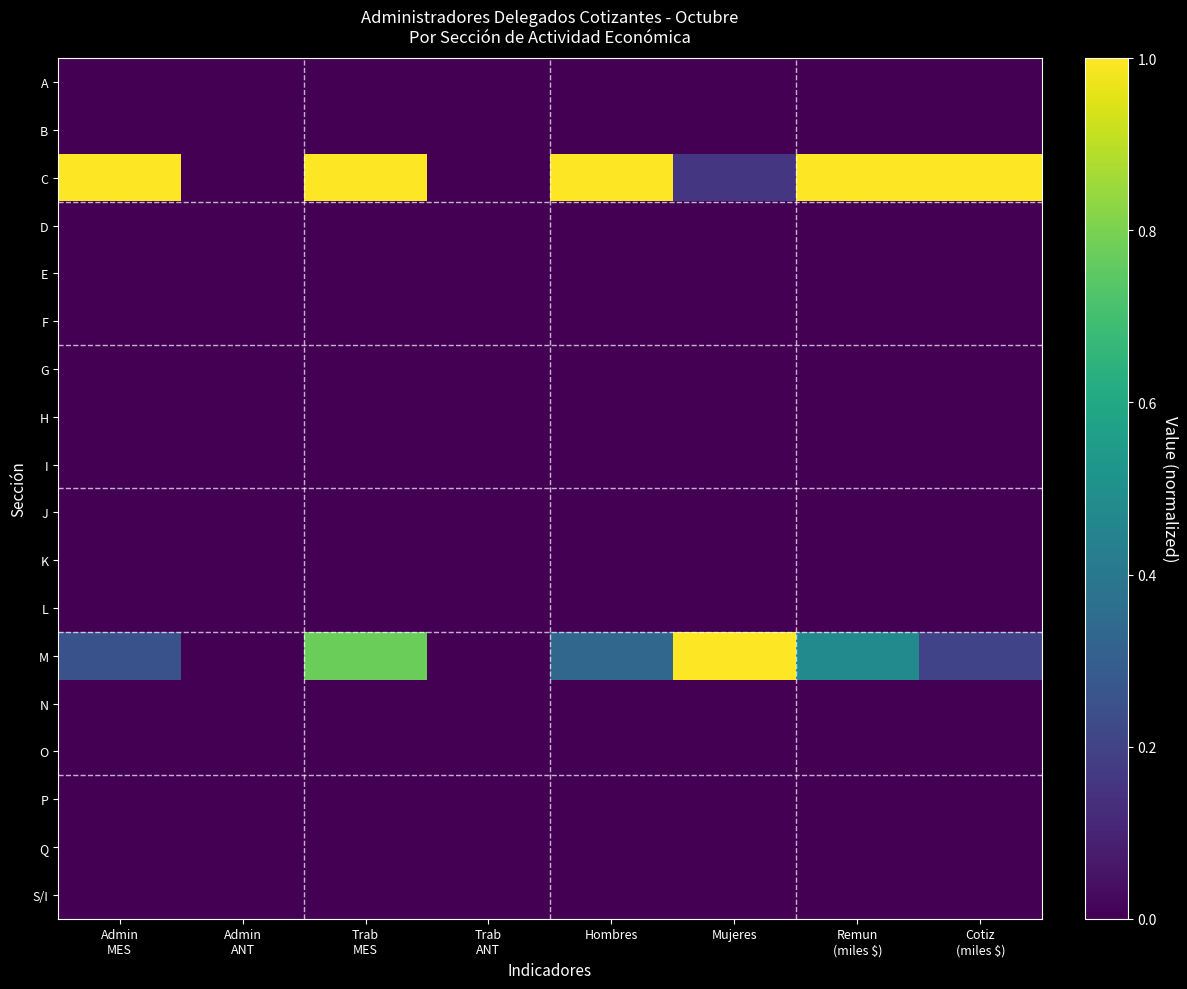

What is the maximum value shown in the chart?

1.0